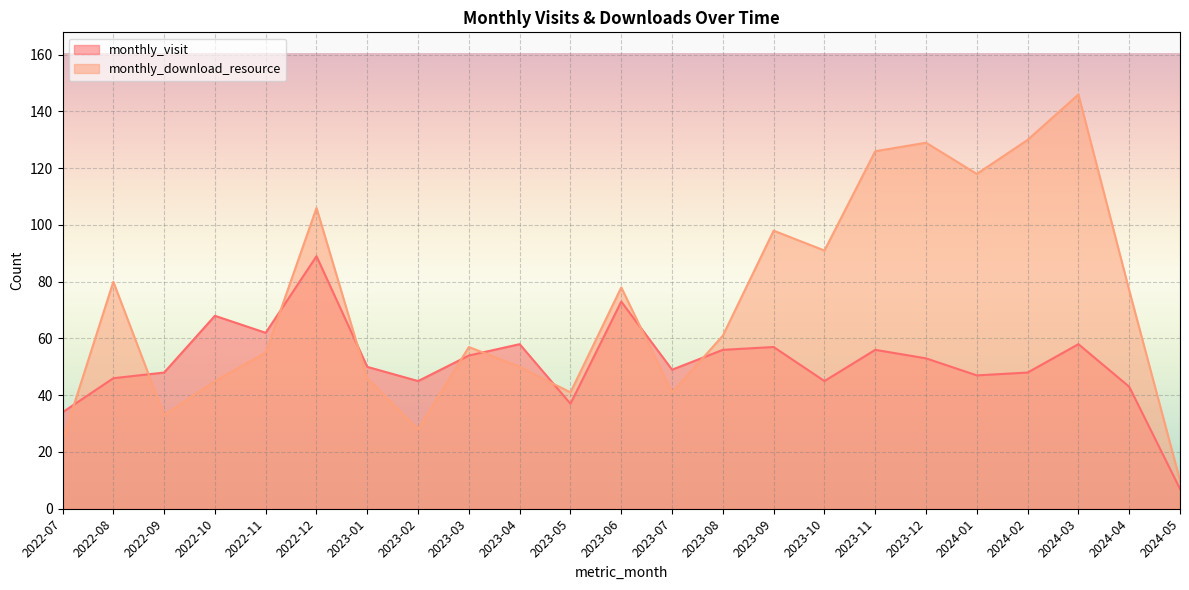

What is the difference between the monthly_download_resource values at 2023-06 and 2023-02?

50